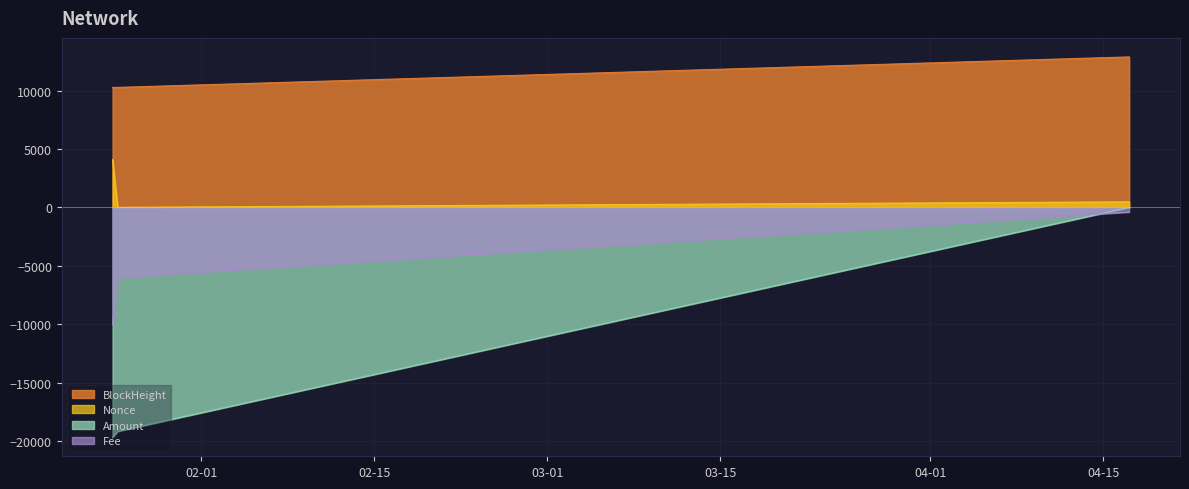

What is the sum of all BlockHeight values?

33405.0